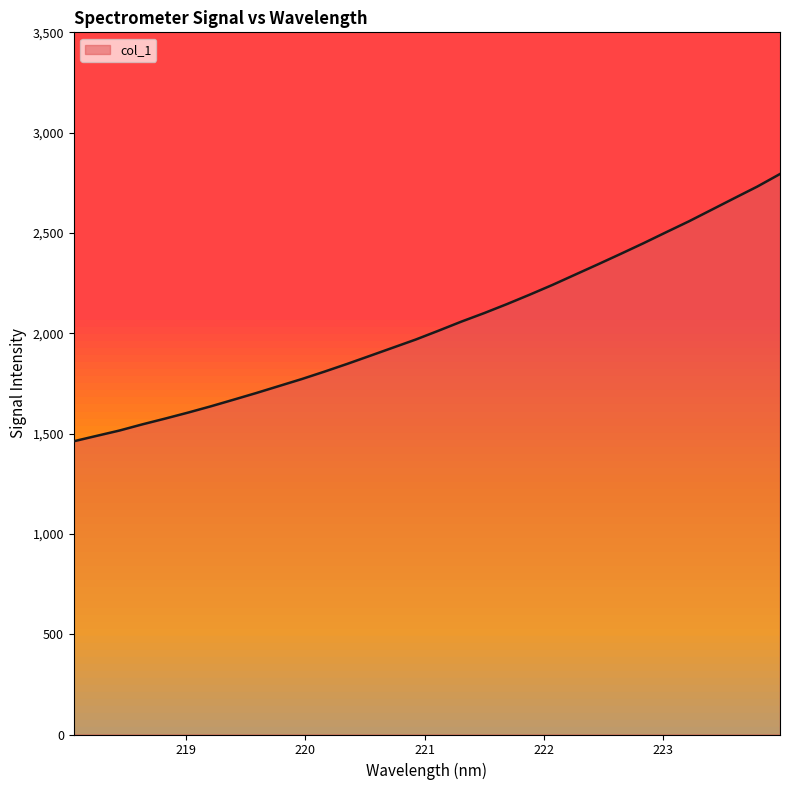

How many categories are shown in the chart?

32